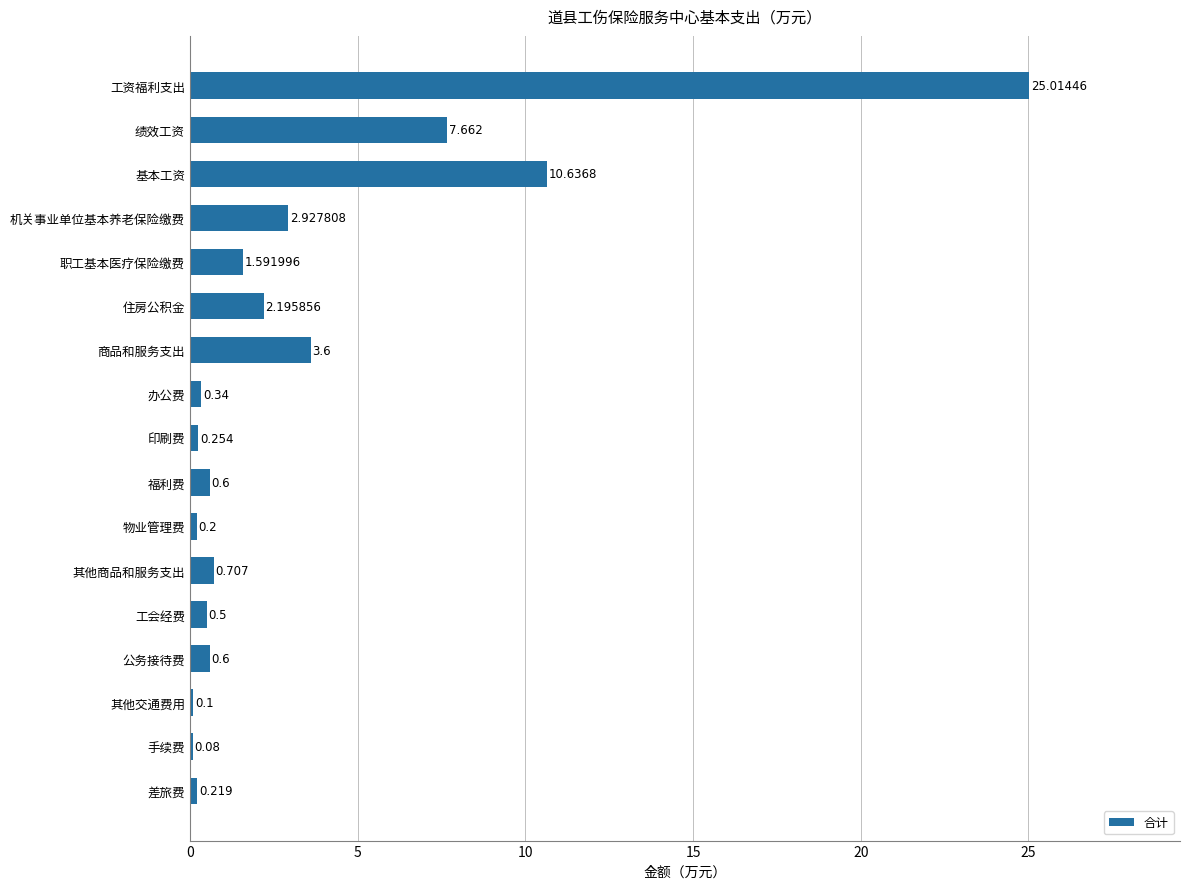

What is the sum of all values?

57.2